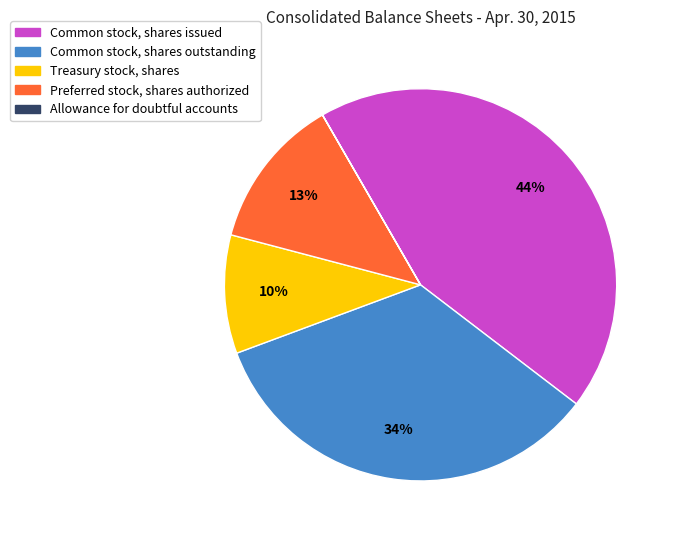

Combined, do Preferred stock, shares authorized and Treasury stock, shares account for over 50%?

No